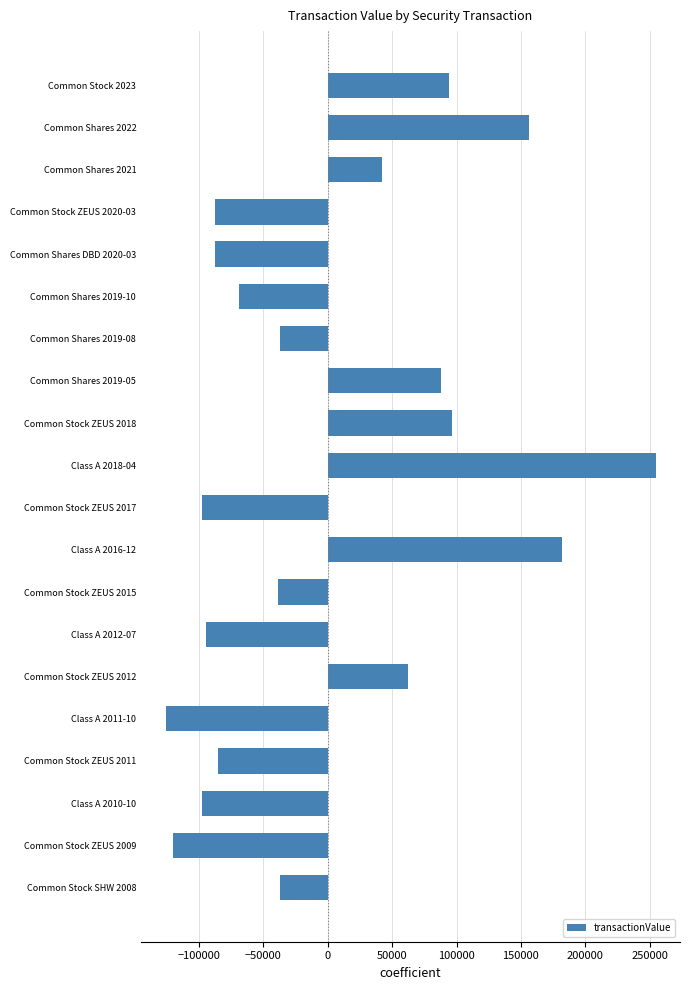

What is the label of the 12th bar from the bottom?

Common Stock ZEUS 2018